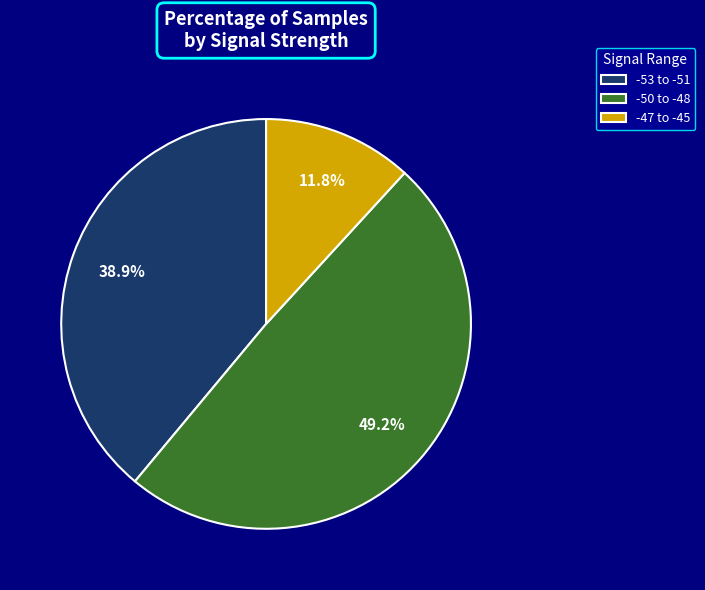

Which category has the smallest portion of the pie?

-47 to -45